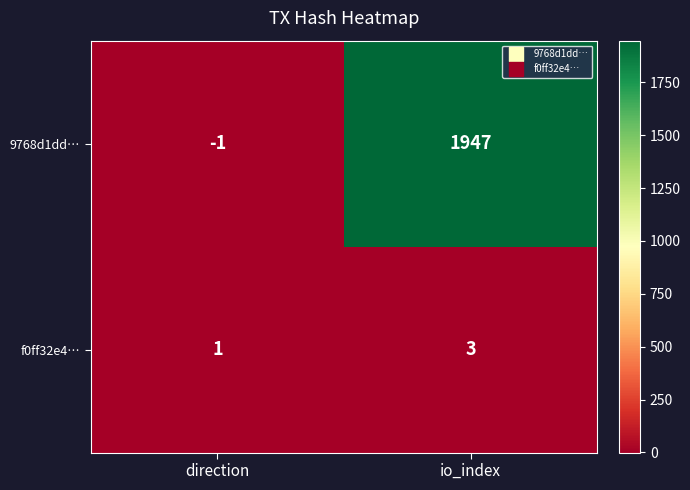

List the series in order of their peak value, highest first.

9768d1dd…, f0ff32e4…